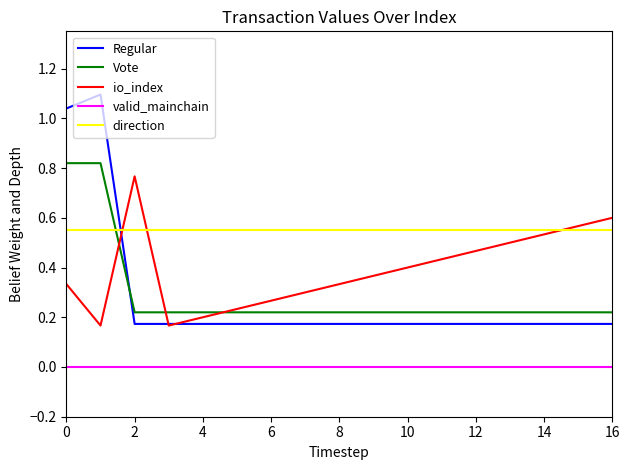

True or false: io_index and valid_mainchain cross at least once.

False